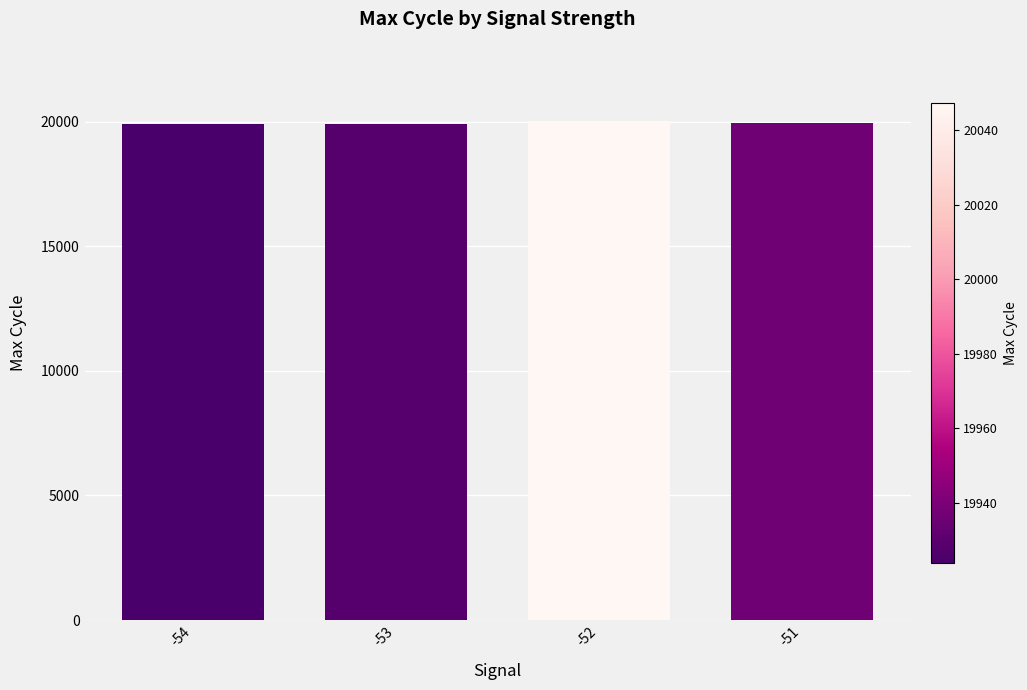

What is the value of the 3rd bar from the left?

20047.2